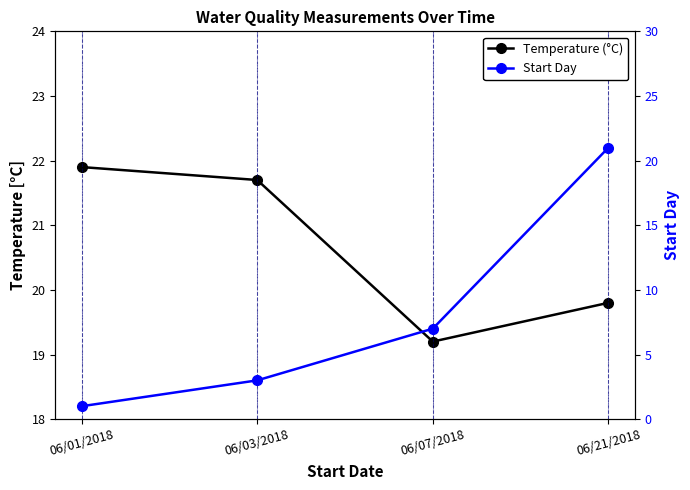

Is the value of Temperature (°C) at 06/03/2018 greater than the value of Start Day at 06/03/2018?

Yes